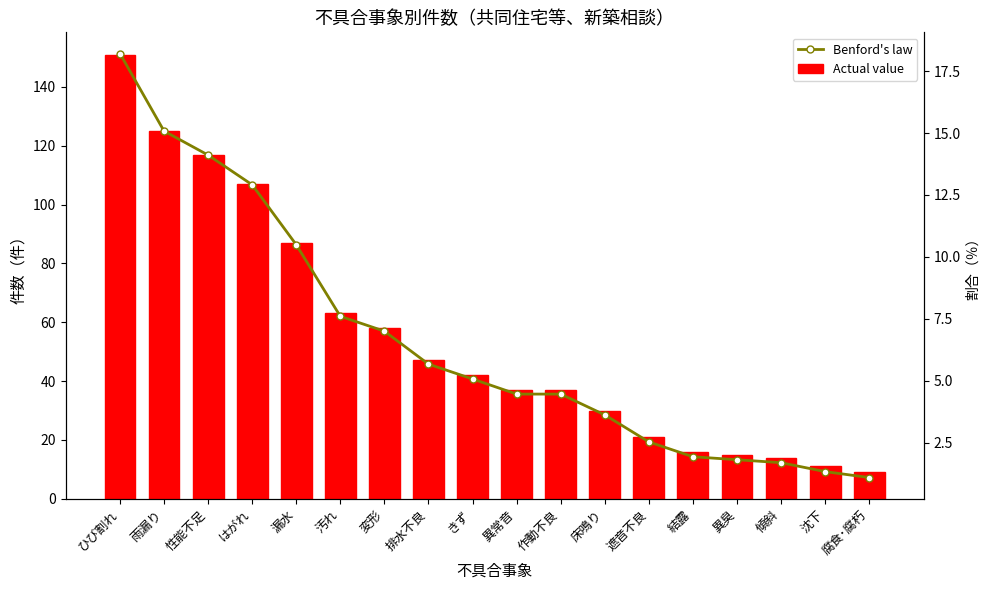

Reading left to right, list all the values displayed in this chart.

Actual value: ひび割れ=151.0	雨漏り=125.0	性能不足=117.0	はがれ=107.0	漏水=87.0	汚れ=63.0	変形=58.0	排水不良=47.0	きず=42.0	異常音=37.0	作動不良=37.0	床鳴り=30.0	遮音不良=21.0	結露=16.0	異臭=15.0	傾斜=14.0	沈下=11.0	腐食･腐朽=9.0
Benford's law: ひび割れ=18.2	雨漏り=15.1	性能不足=14.1	はがれ=12.9	漏水=10.5	汚れ=7.6	変形=7.0	排水不良=5.7	きず=5.1	異常音=4.5	作動不良=4.5	床鳴り=3.6	遮音不良=2.5	結露=1.9	異臭=1.8	傾斜=1.7	沈下=1.3	腐食･腐朽=1.1